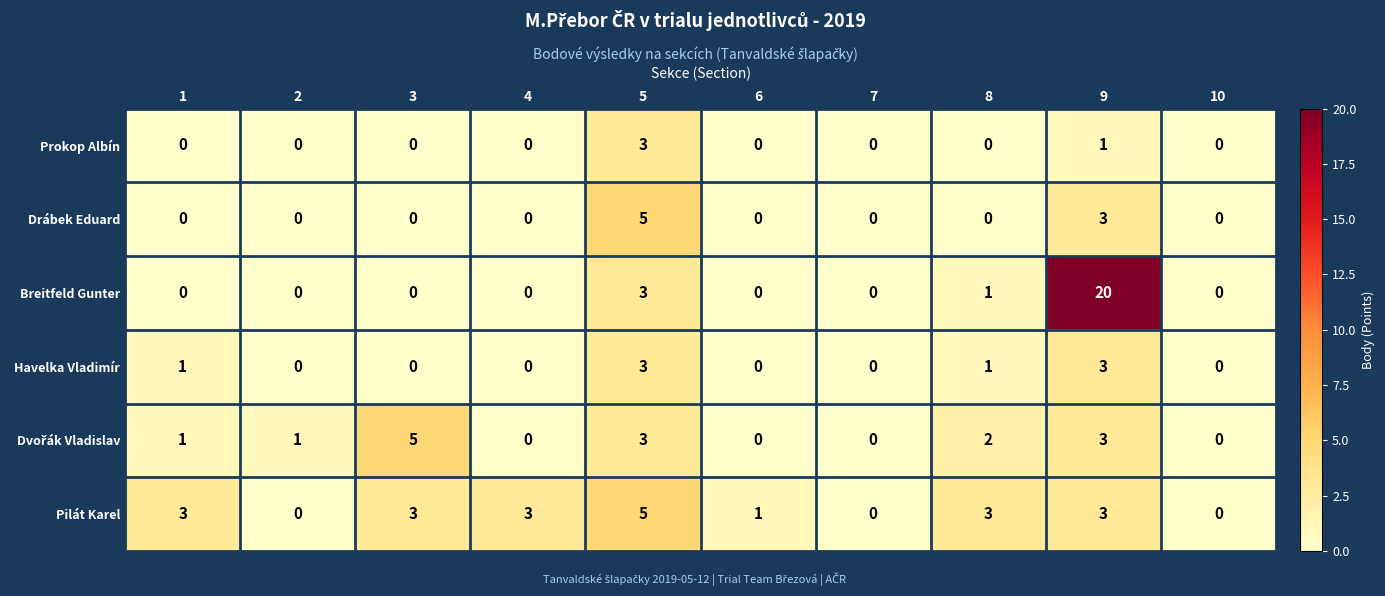

The value of Pilát Karel at 1 is 3. True or false?

True